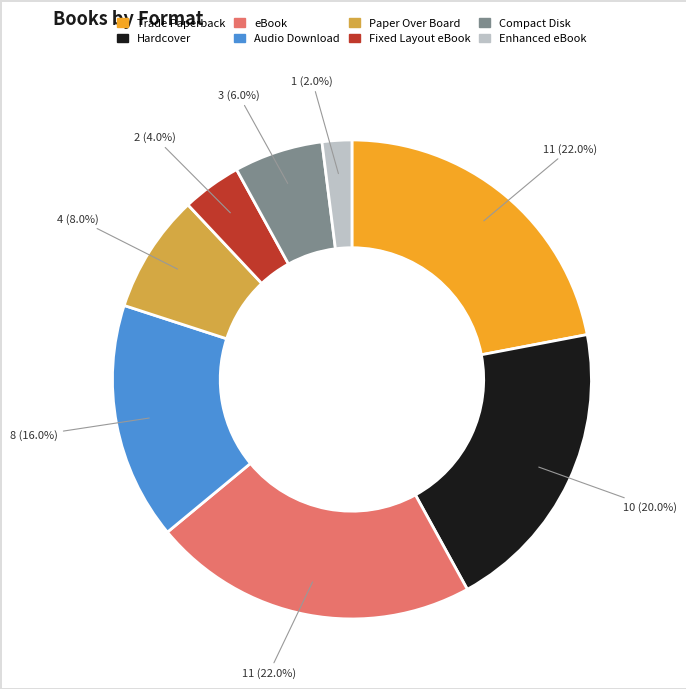

What is the ratio of the value at eBook to the value at Trade Paperback?

1.0